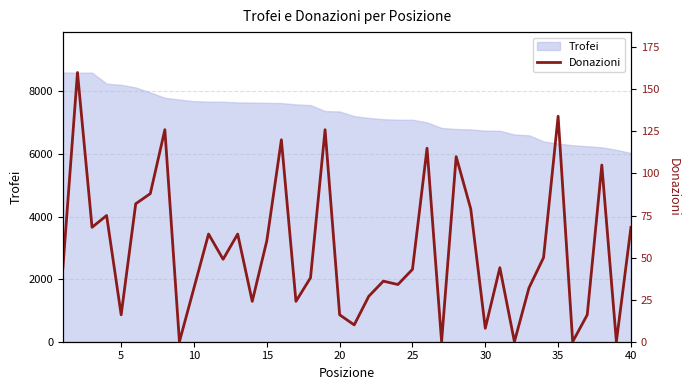

What is the highest value of the Trofei series?

8604